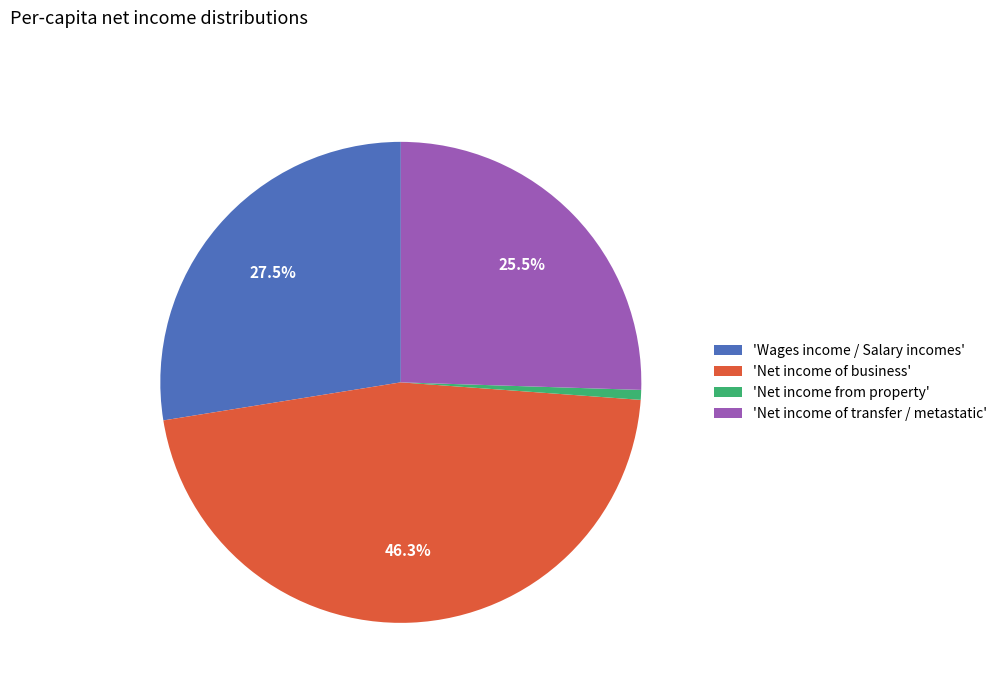

Which has a higher value, 'Net income of business' or 'Wages income / Salary incomes'?

'Net income of business'